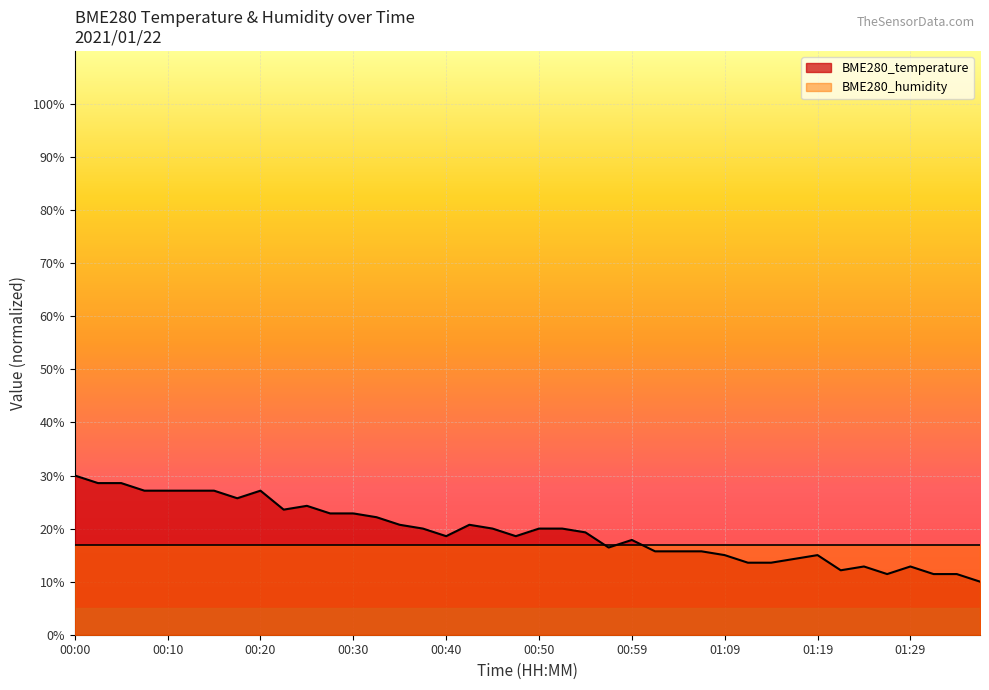

List the labels in order of value, smallest first.

01:37, 01:27, 01:32, 01:34, 01:22, 01:24, 01:29, 01:12, 01:14, 01:17, 01:09, 01:19, 01:02, 01:04, 01:07, 00:57, 00:59, 00:40, 00:47, 00:54, 00:37, 00:45, 00:50, 00:52, 00:35, 00:42, 00:32, 00:27, 00:30, 00:22, 00:25, 00:17, 00:08, 00:10, 00:12, 00:15, 00:20, 00:03, 00:05, 00:00